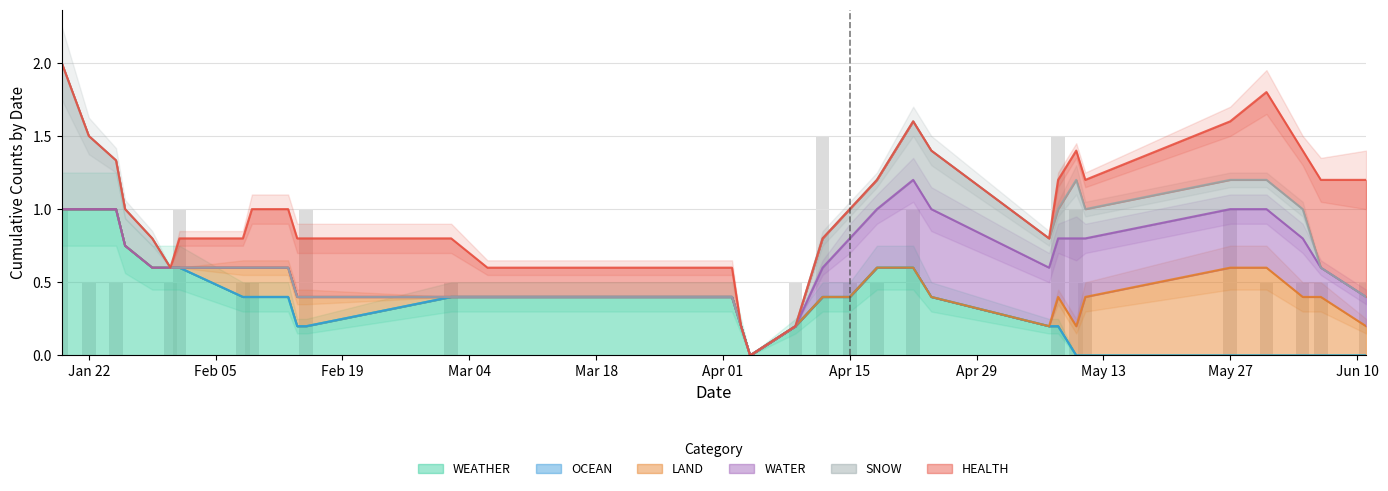

Between 2024-02-14 and 2024-03-06, which is larger?

2024-02-14